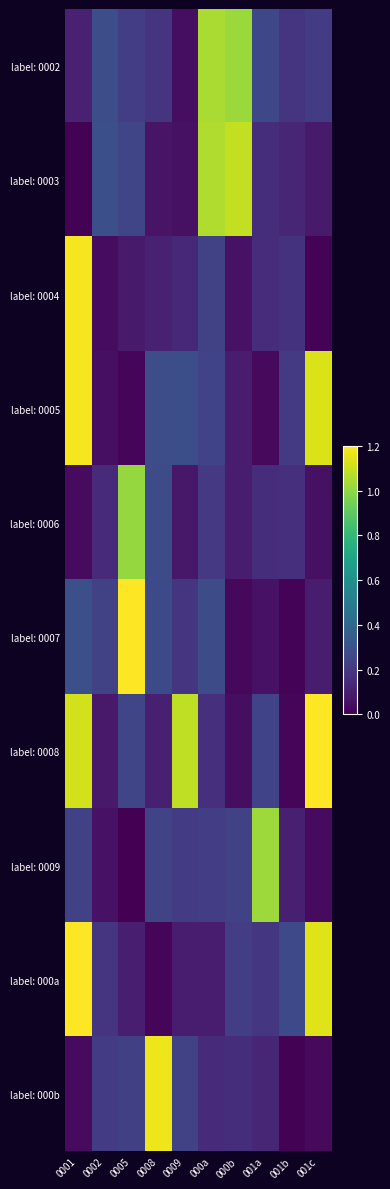

Reading left to right, list all the values displayed in this chart.

label: 0002: 0001=0.1	0002=0.3	0005=0.2	0008=0.2	0009=0.0	000a=1.0	000b=1.0	001a=0.3	001b=0.2	001c=0.2
label: 0003: 0001=0.0	0002=0.3	0005=0.2	0008=0.1	0009=0.1	000a=1.1	000b=1.1	001a=0.2	001b=0.1	001c=0.1
label: 0004: 0001=1.2	0002=0.0	0005=0.1	0008=0.1	0009=0.1	000a=0.2	000b=0.1	001a=0.2	001b=0.2	001c=0.0
label: 0005: 0001=1.2	0002=0.1	0005=0.0	0008=0.3	0009=0.3	000a=0.2	000b=0.1	001a=0.0	001b=0.2	001c=1.1
label: 0006: 0001=0.0	0002=0.1	0005=1.0	0008=0.3	0009=0.1	000a=0.2	000b=0.1	001a=0.2	001b=0.2	001c=0.1
label: 0007: 0001=0.3	0002=0.2	0005=1.3	0008=0.3	0009=0.2	000a=0.3	000b=0.0	001a=0.1	001b=0.0	001c=0.1
label: 0008: 0001=1.1	0002=0.1	0005=0.2	0008=0.1	0009=1.1	000a=0.2	000b=0.0	001a=0.2	001b=0.0	001c=1.3
label: 0009: 0001=0.2	0002=0.1	0005=0.0	0008=0.2	0009=0.2	000a=0.2	000b=0.2	001a=1.0	001b=0.1	001c=0.0
label: 000a: 0001=1.3	0002=0.2	0005=0.1	0008=0.0	0009=0.1	000a=0.1	000b=0.2	001a=0.2	001b=0.3	001c=1.1
label: 000b: 0001=0.0	0002=0.2	0005=0.2	0008=1.2	0009=0.2	000a=0.1	000b=0.2	001a=0.1	001b=0.0	001c=0.0